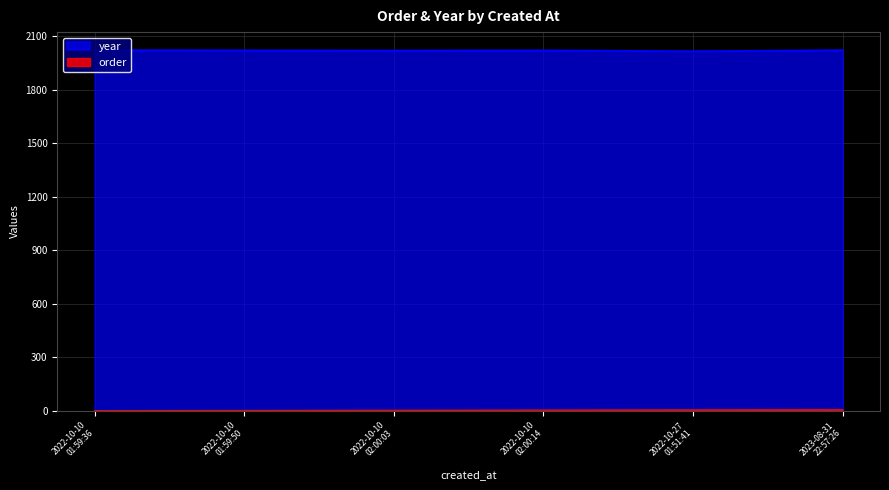

How many series are shown in this chart?

2